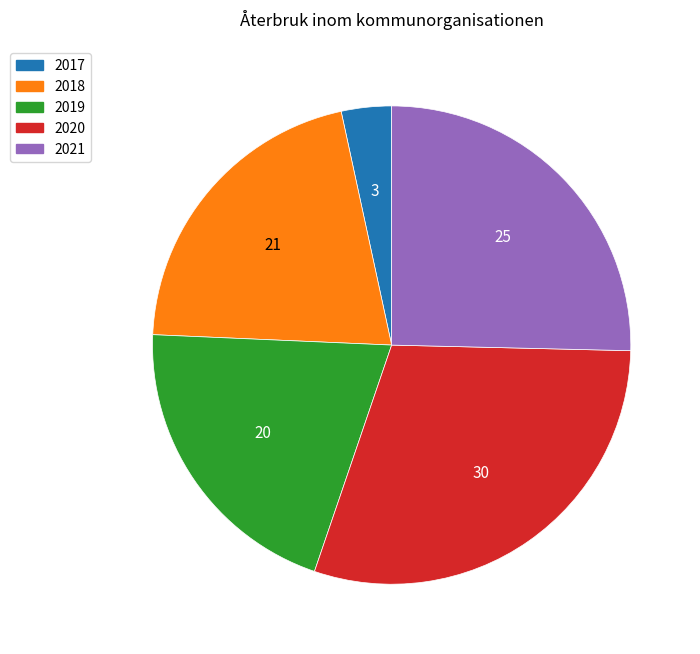

The 2020 slice represents 37% of the pie. True or false?

False